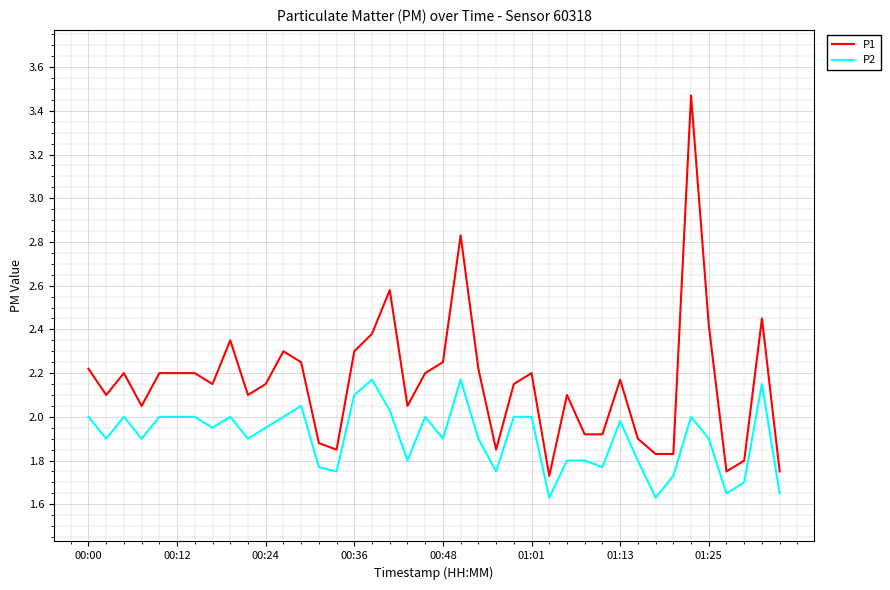

List the series in order of their overall mean, lowest first.

P2, P1